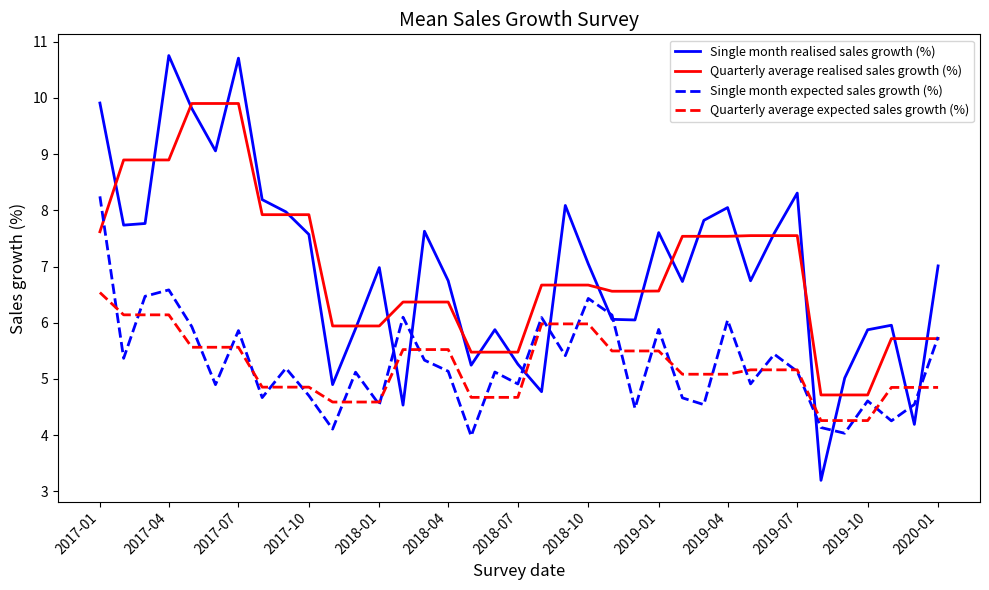

What is the minimum value shown in the chart?

3.2